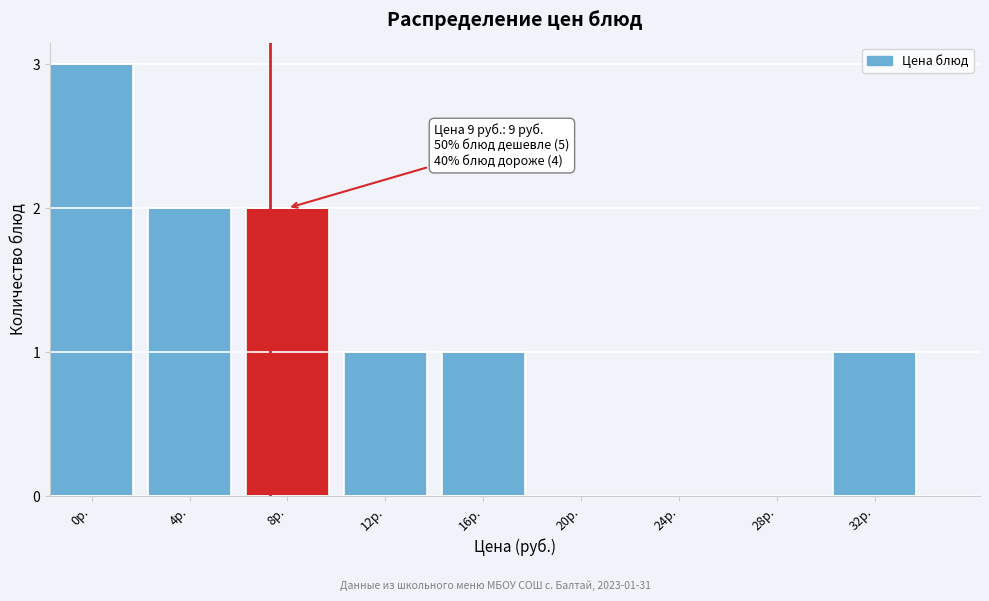

Reading left to right, list all the values displayed in this chart.

0р.=3	4р.=2	8р.=2	12р.=1	16р.=1	20р.=0	24р.=0	28р.=0	32р.=1